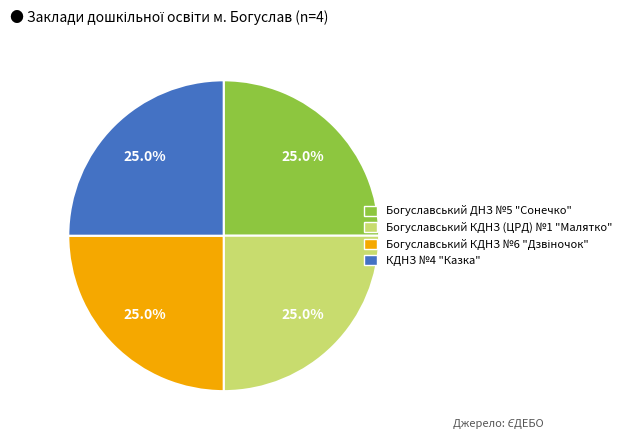

Is there a majority slice in this chart?

No